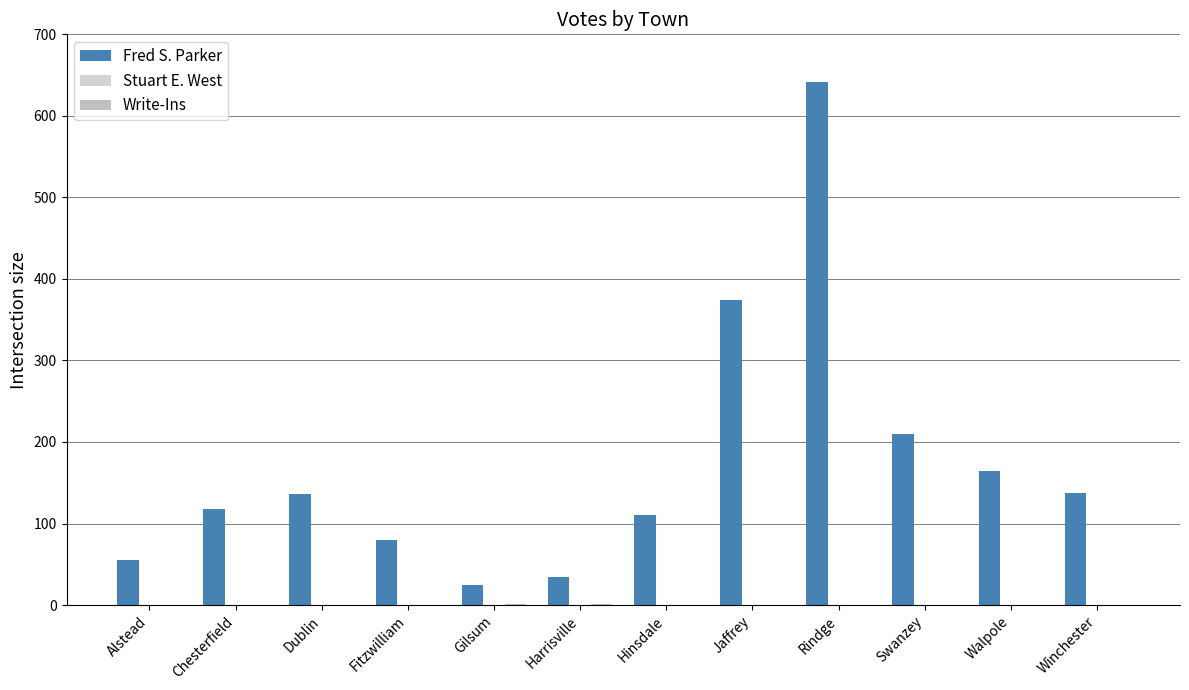

What is the difference between the maximum and minimum values in the Write-Ins series?

1